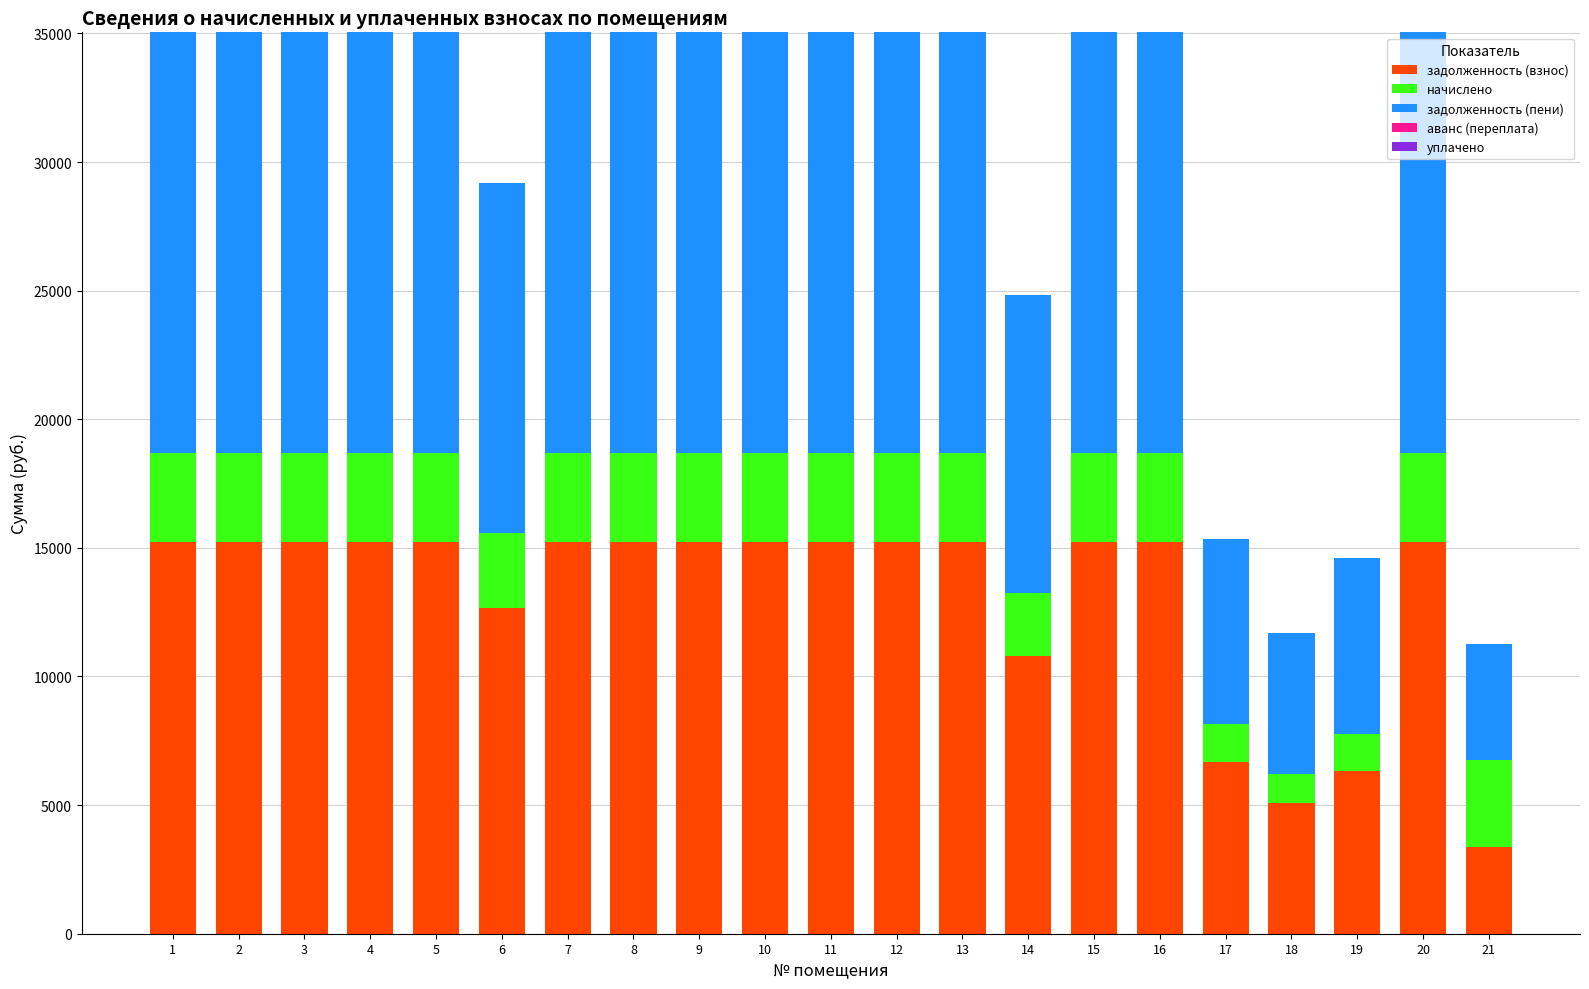

What is the total value across all series at 18?

11680.3